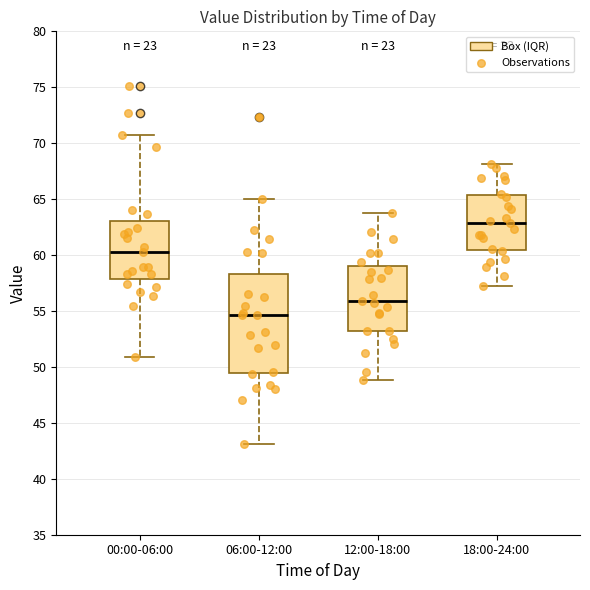

Comparing the boxes themselves (not the whiskers), which one is the tallest?

06:00-12:00